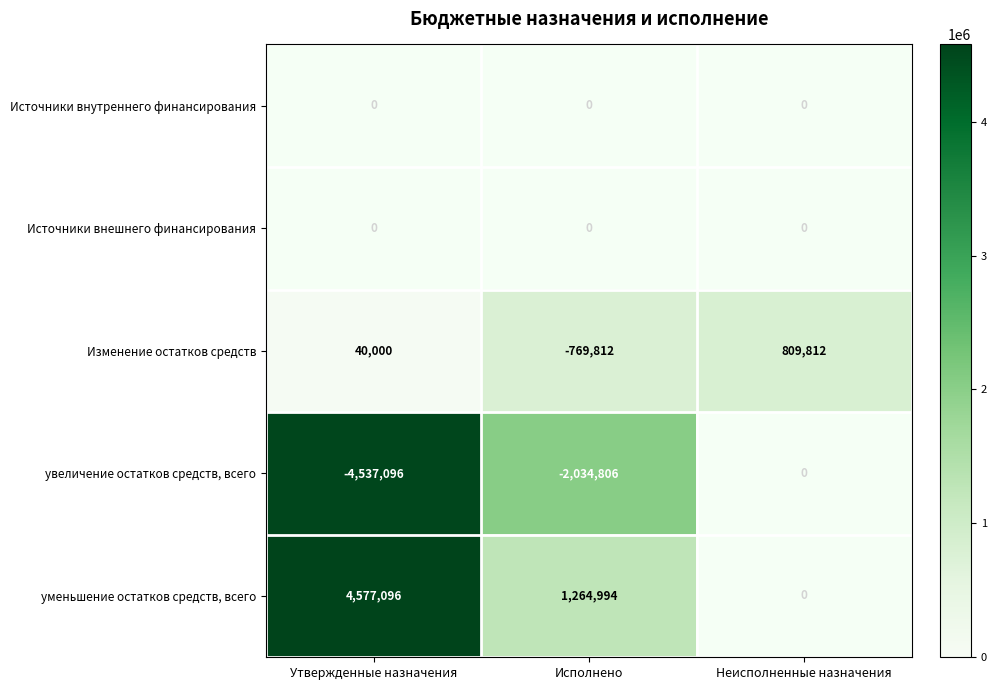

Read the Изменение остатков средств value at Неисполненные назначения, to the nearest 10.

809810